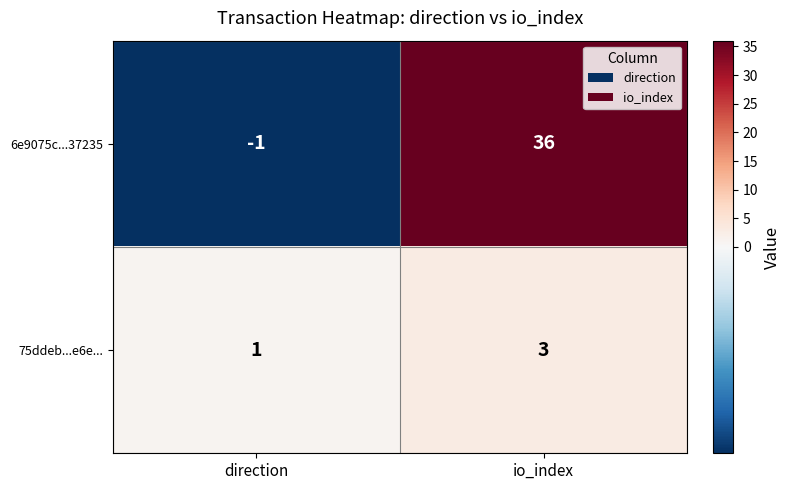

Rank the series at direction from highest to lowest value.

75ddeb...e6e..., 6e9075c...37235